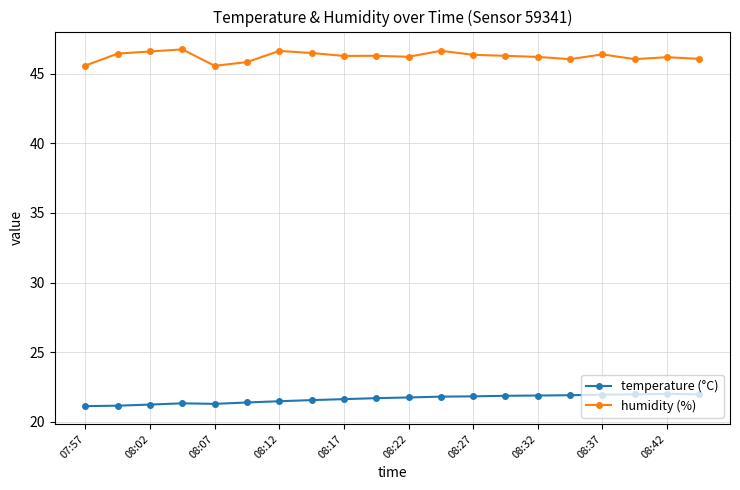

What is the value of the humidity (%) point at the 16th from the left?

46.0